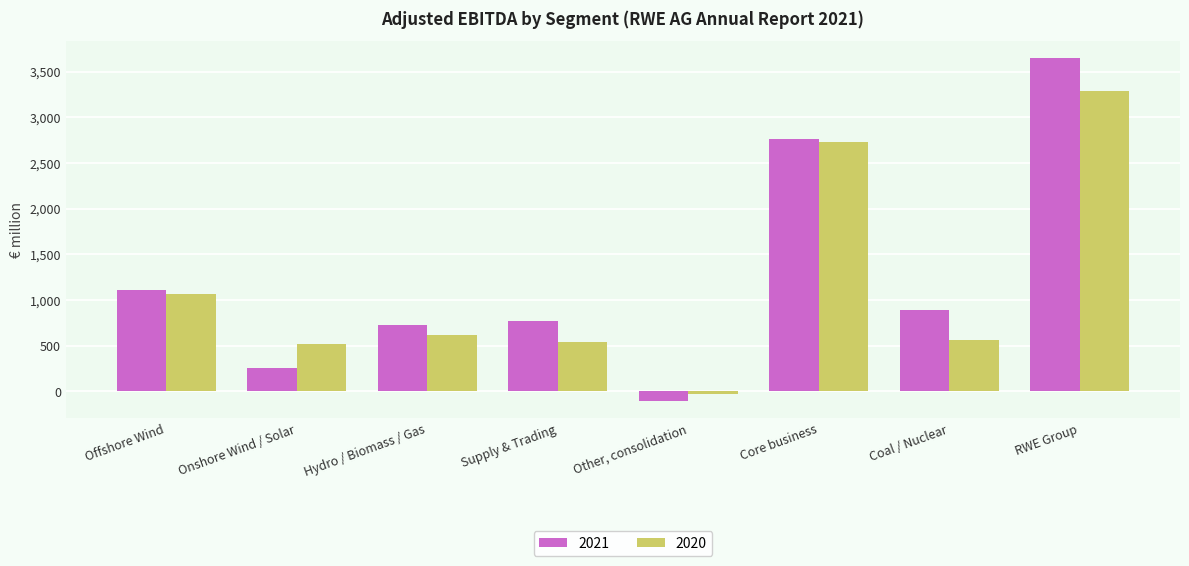

At which label does 2021 first exceed 889?

Offshore Wind